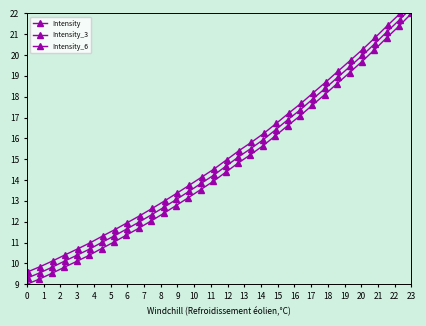

How many categories are shown in the chart?

32